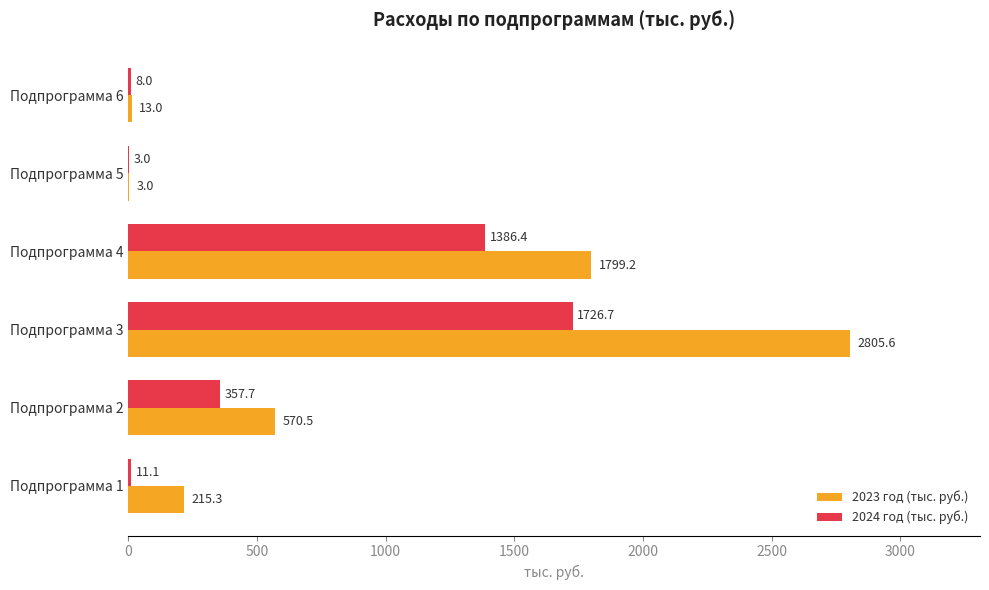

Which series has the largest total across all categories?

2023 год (тыс. руб.)